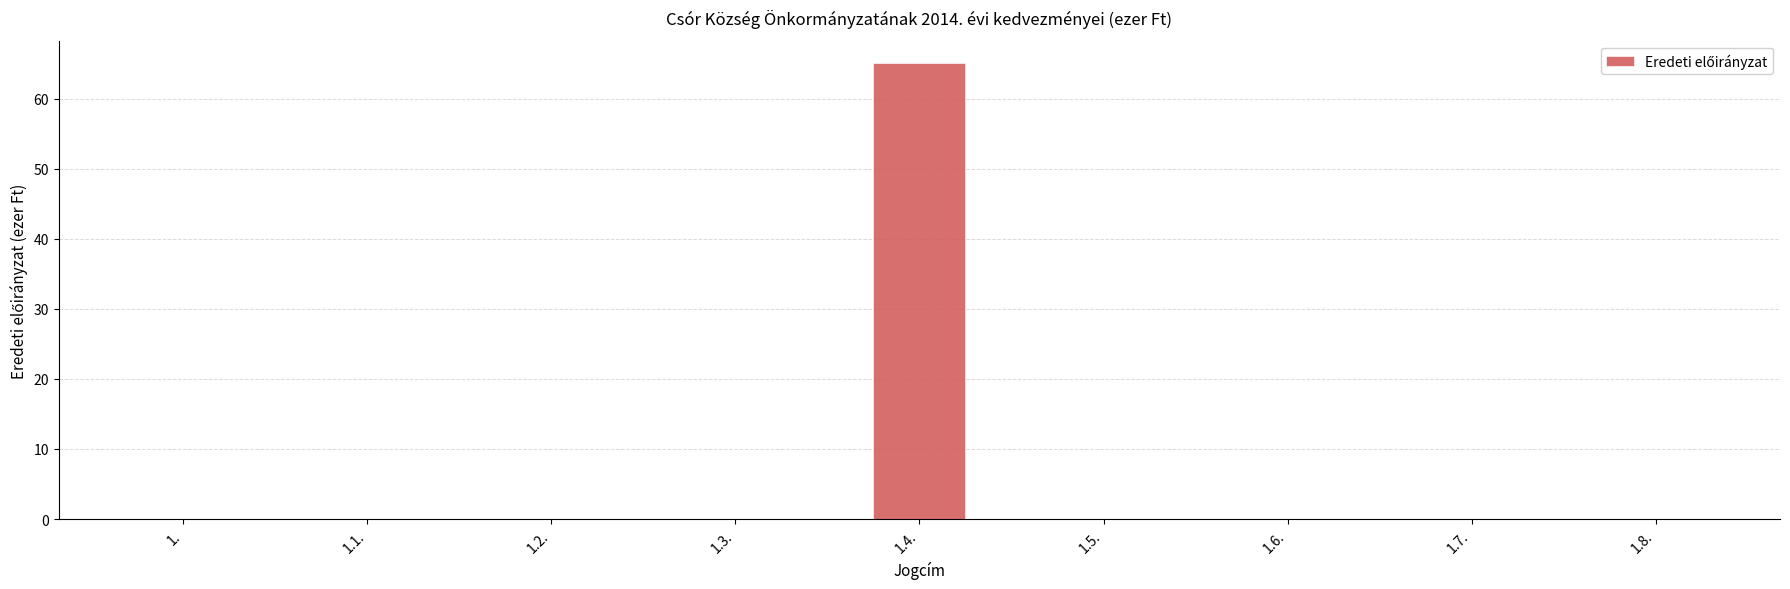

What is the change in value from 1.4. to 1.8.?

-65